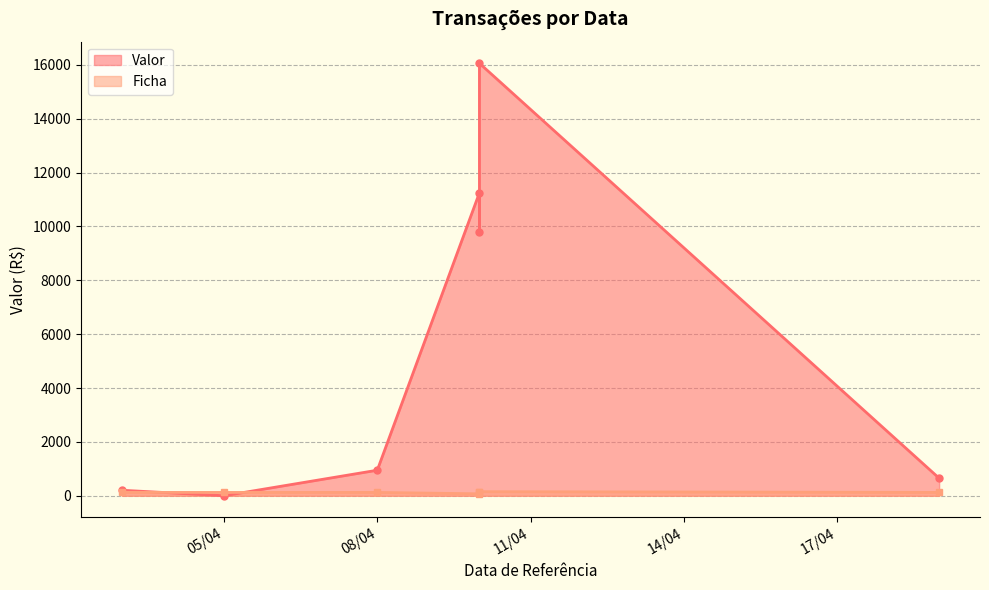

True or false: Valor has more than 2 points higher than both neighbors.

False